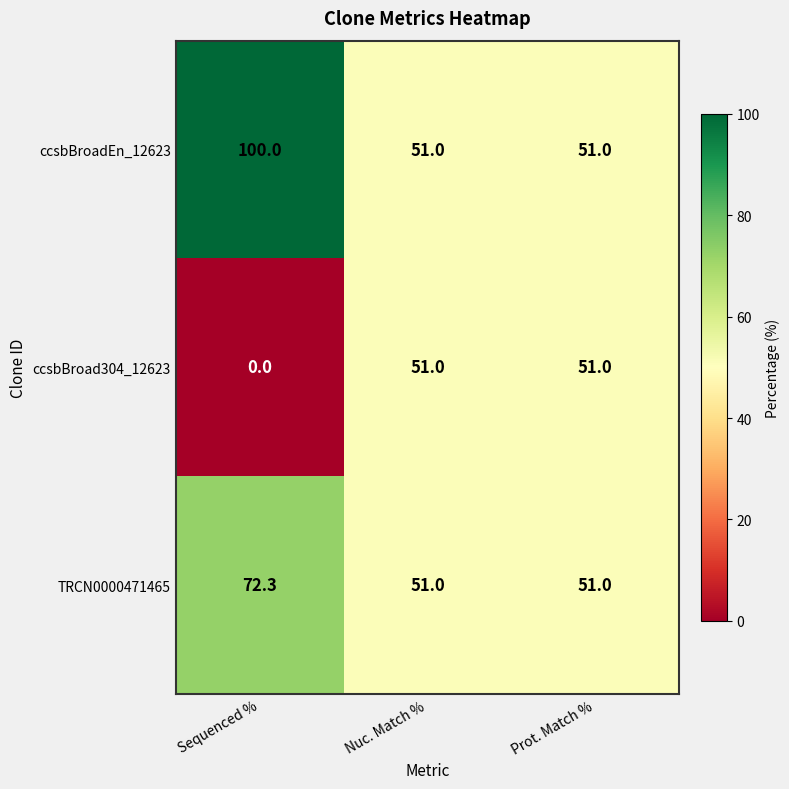

The value of ccsbBroad304_12623 at Prot. Match % is 91.4. True or false?

False